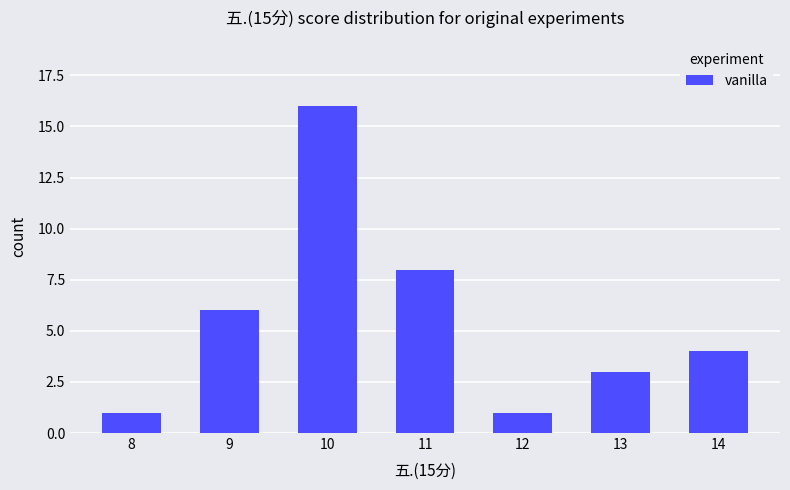

True or false: the data shows 16 at 10.

True